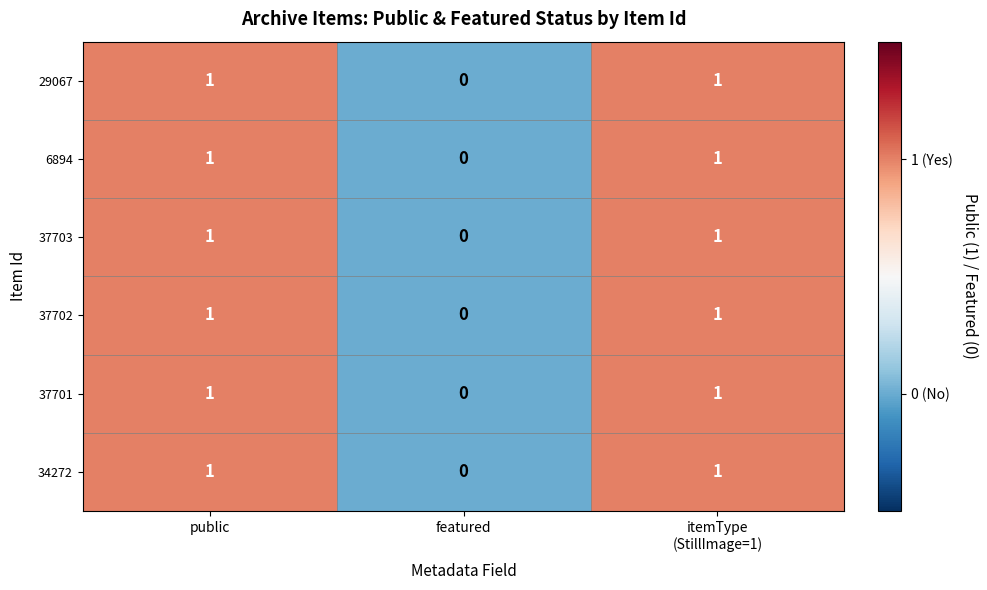

The 29067 series shows 0 at featured. True or false?

True